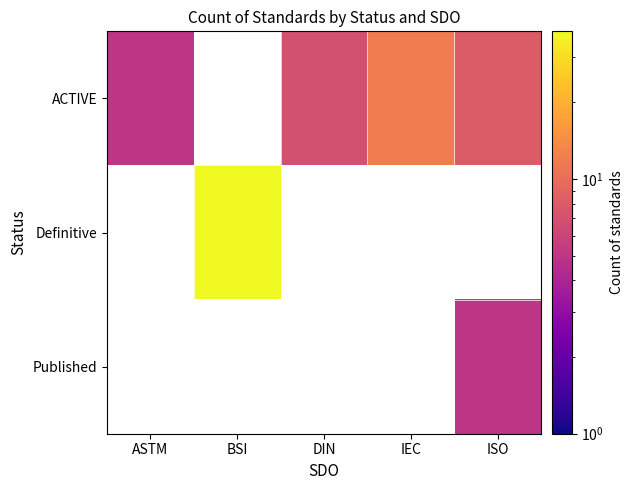

Count the number of categories in the chart.

5